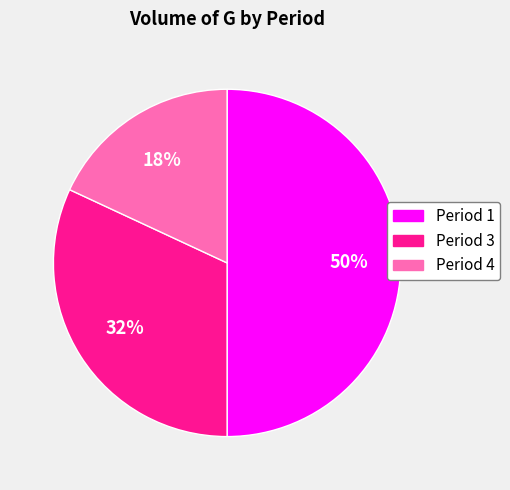

To the nearest percent, what is the average slice percentage?

33%